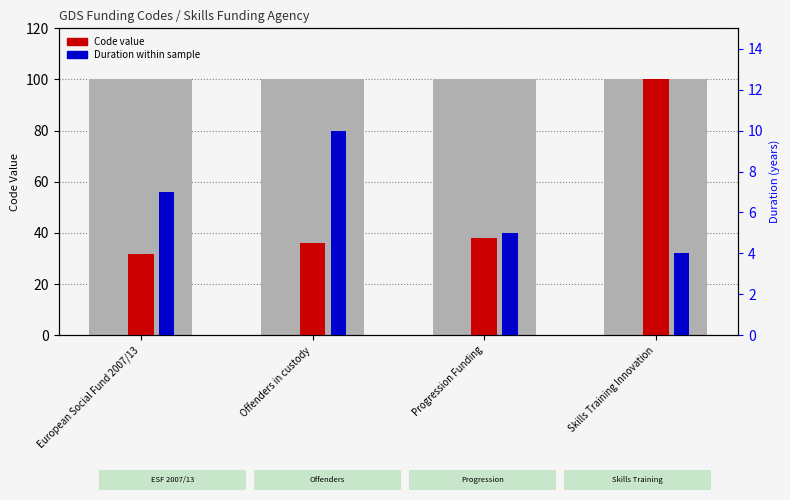

What is the difference between the maximum and second lowest values in the Code value series?

63.9